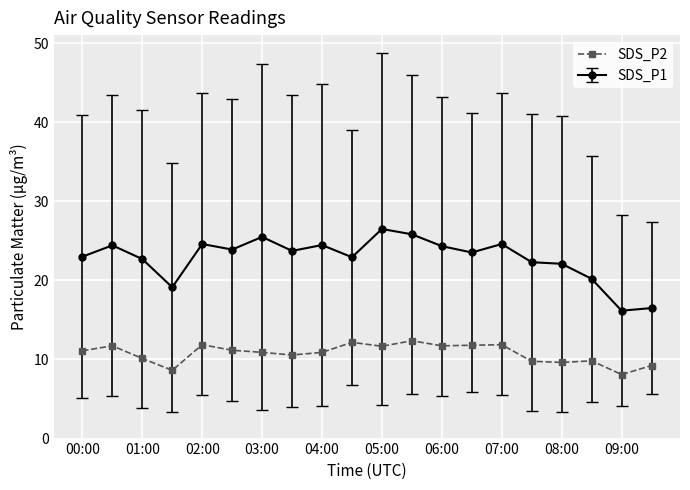

Which series has the largest total across all categories?

SDS_P1